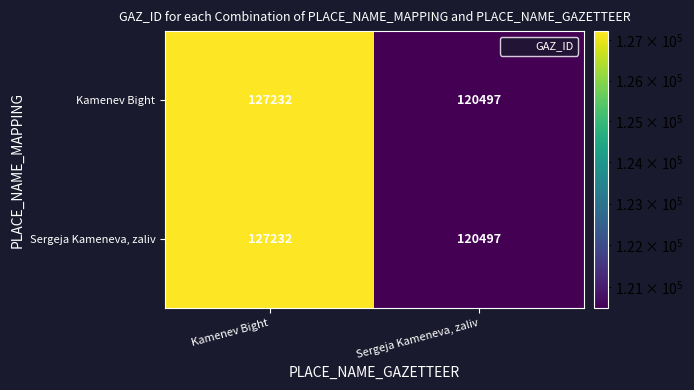

Reading left to right, list all the values displayed in this chart.

Kamenev Bight: Kamenev Bight=127232	Sergeja Kameneva, zaliv=120497
Sergeja Kameneva, zaliv: Kamenev Bight=127232	Sergeja Kameneva, zaliv=120497